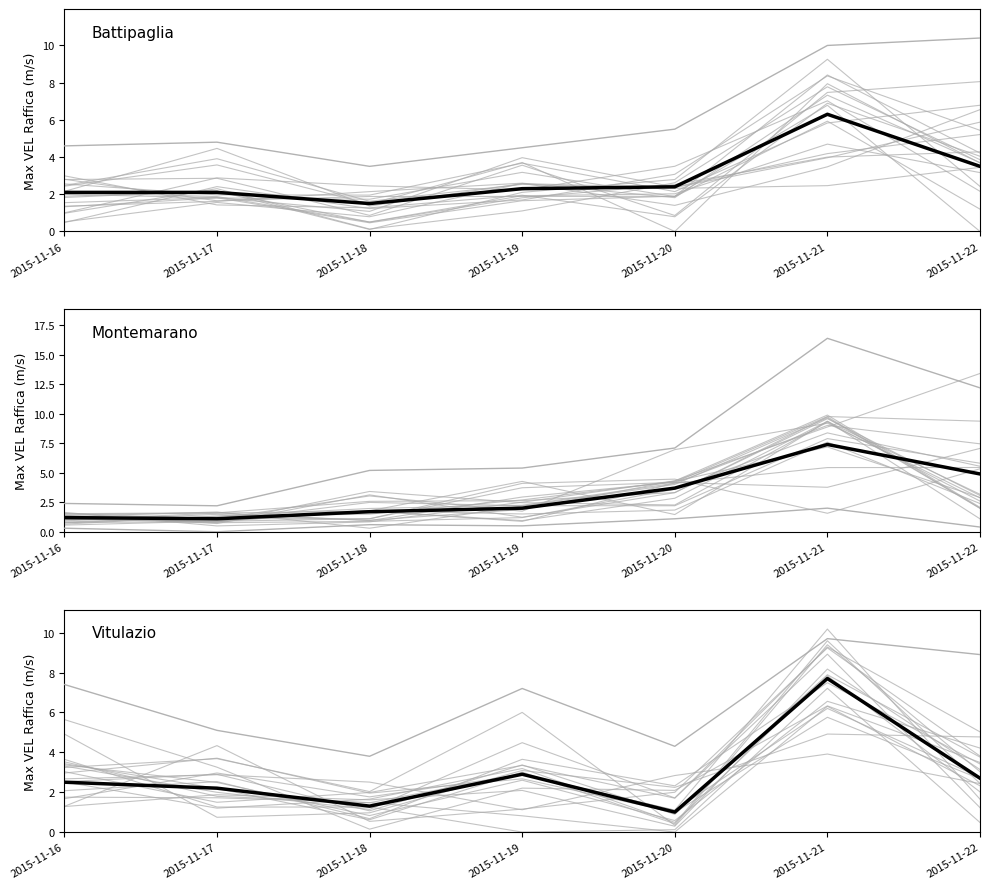

What is the value of the Simulations point at the 5th from the left?

2.1